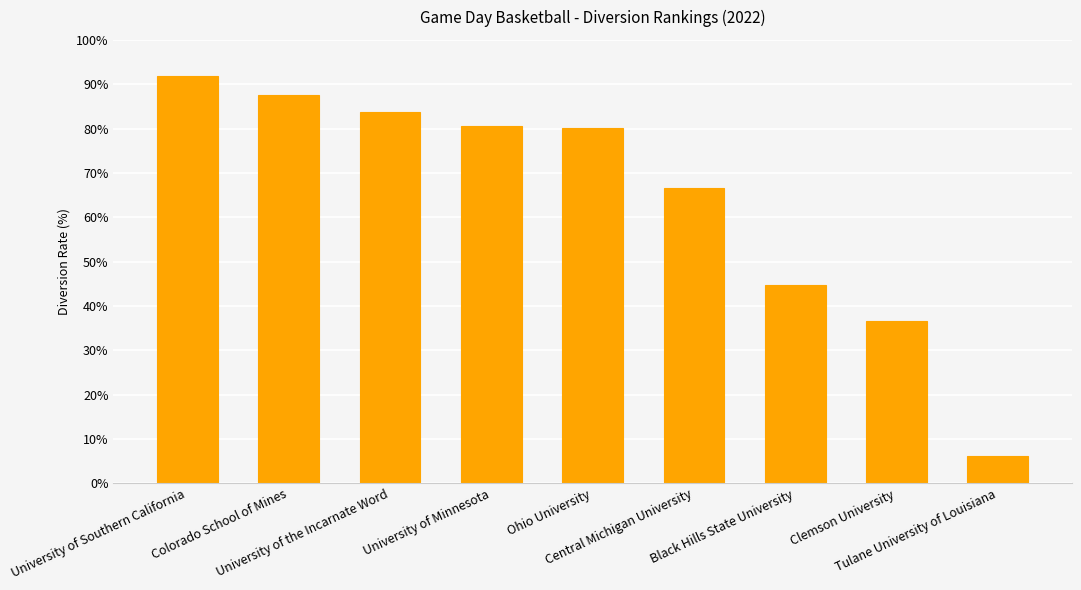

Reading left to right, transcribe all the data shown in this chart.

University of Southern California=91.8	Colorado School of Mines=87.5	University of the Incarnate Word=83.7	University of Minnesota=80.7	Ohio University=80.1	Central Michigan University=66.6	Black Hills State University=44.6	Clemson University=36.6	Tulane University of Louisiana=6.1